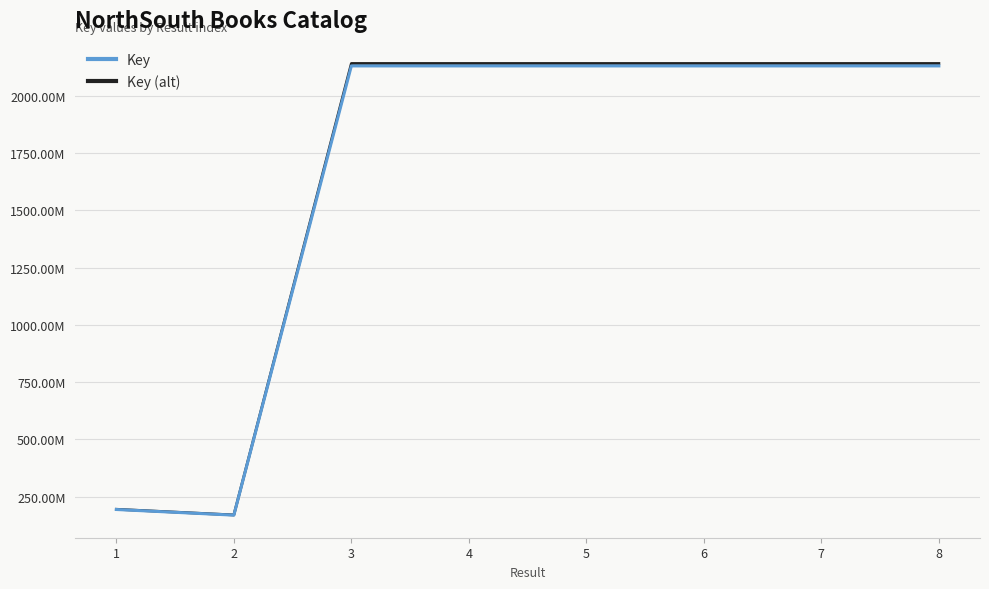

What is the spread (max minus min) of values at 5?

10651923.0